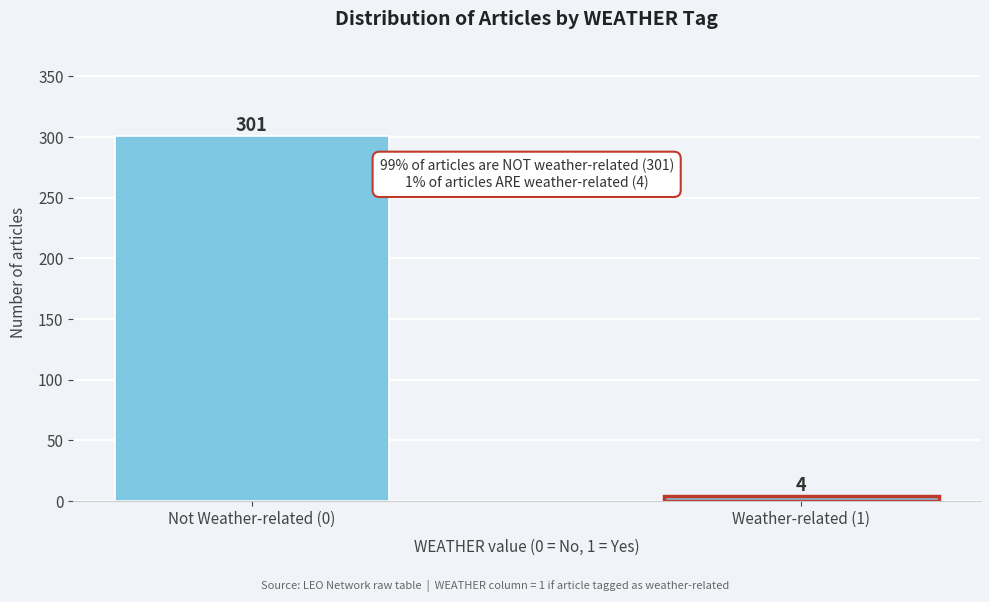

Reading left to right, transcribe all the data shown in this chart.

301	4